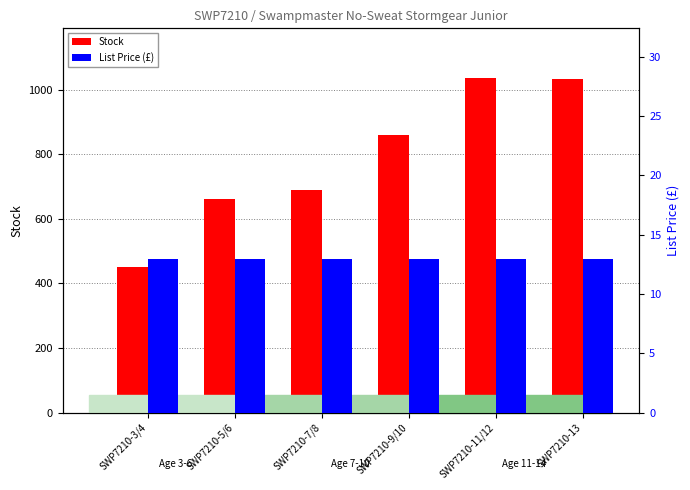

What is the label of the 2nd bar from the right?

SWP7210-11/12